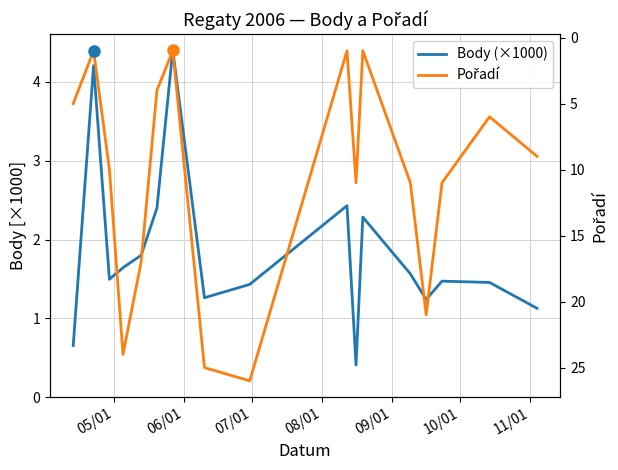

What is the highest value of the Pořadí series?

26.0